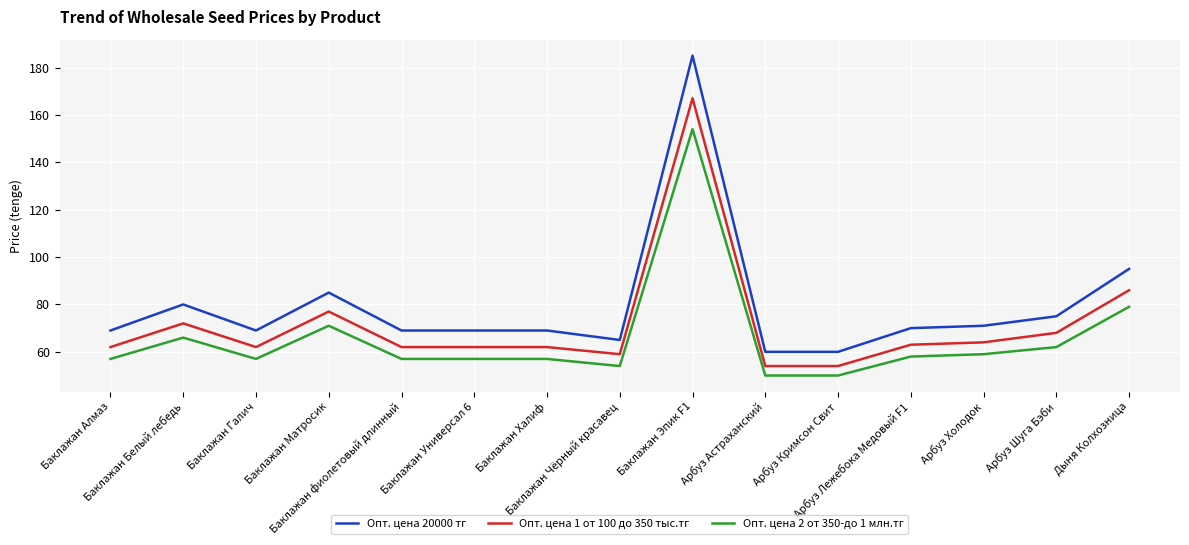

What is the maximum value shown in the chart?

185